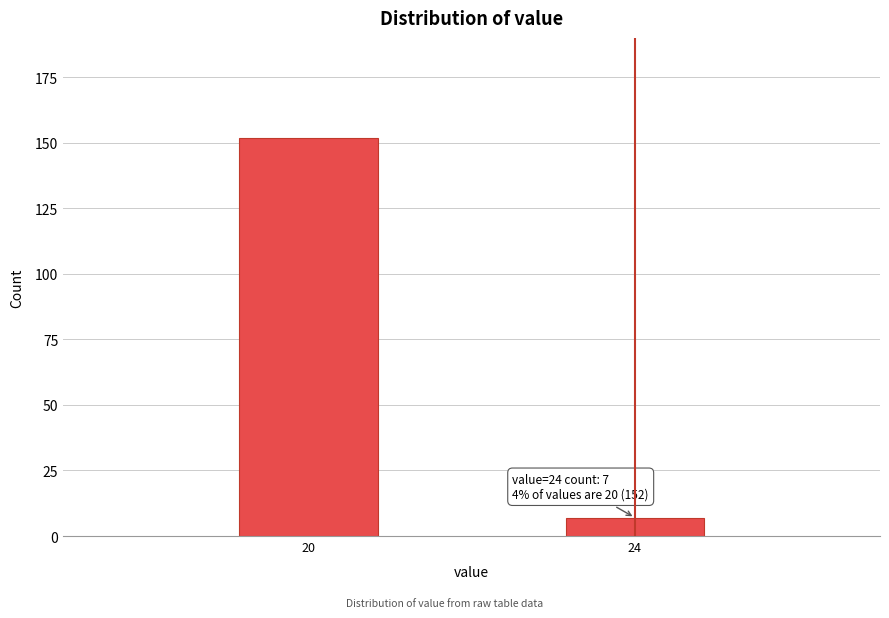

Reading right to left, what are all the values shown in this chart?

24=7	20=152